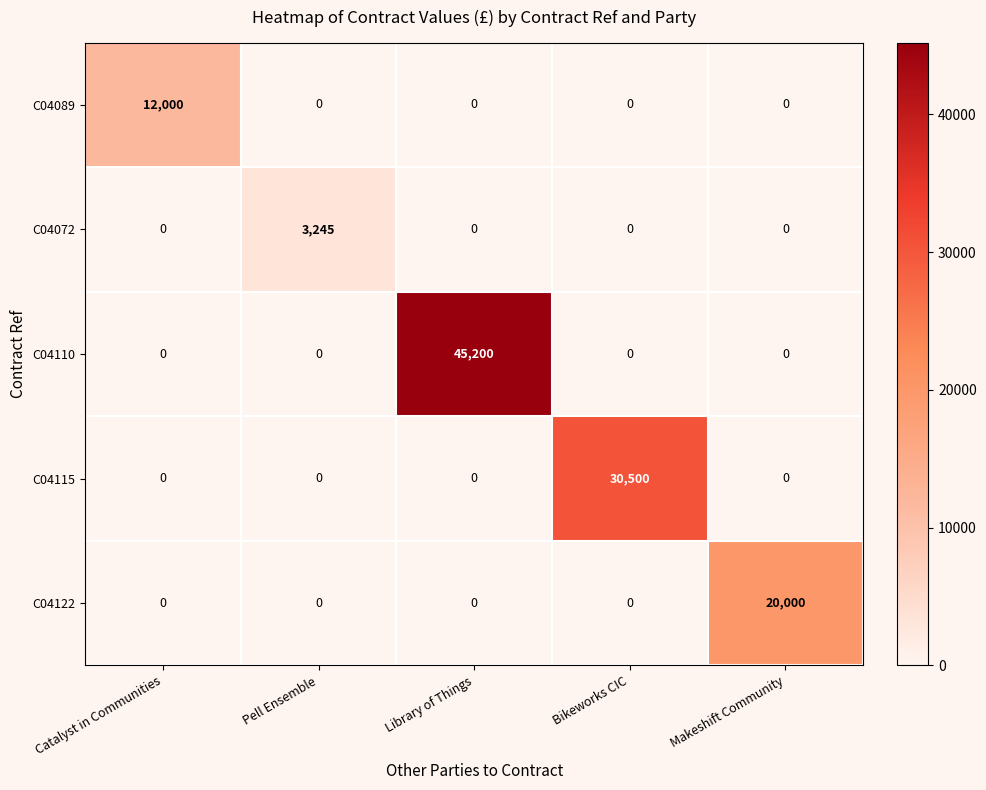

How many distinct data groups are displayed?

5